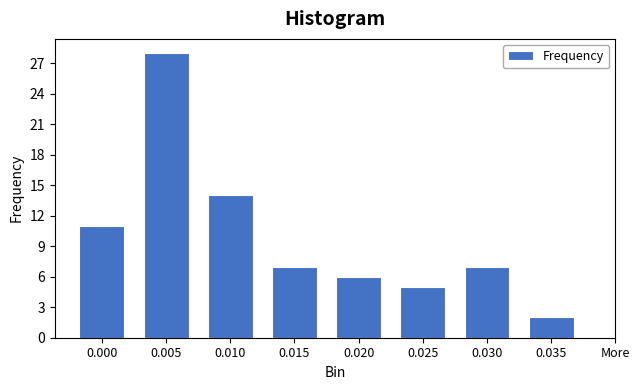

Reading left to right, extract all data points from this chart.

0.000=11	0.005=28	0.010=14	0.015=7	0.020=6	0.025=5	0.030=7	0.035=2